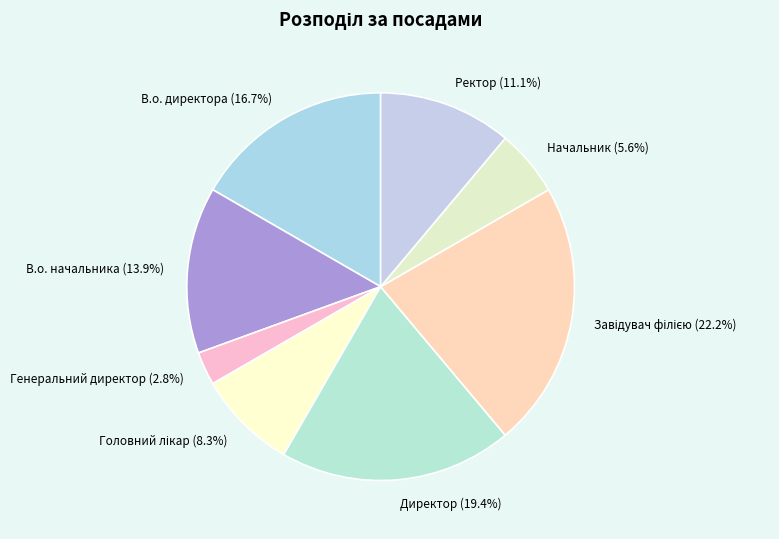

Count the number of slices in the pie.

8